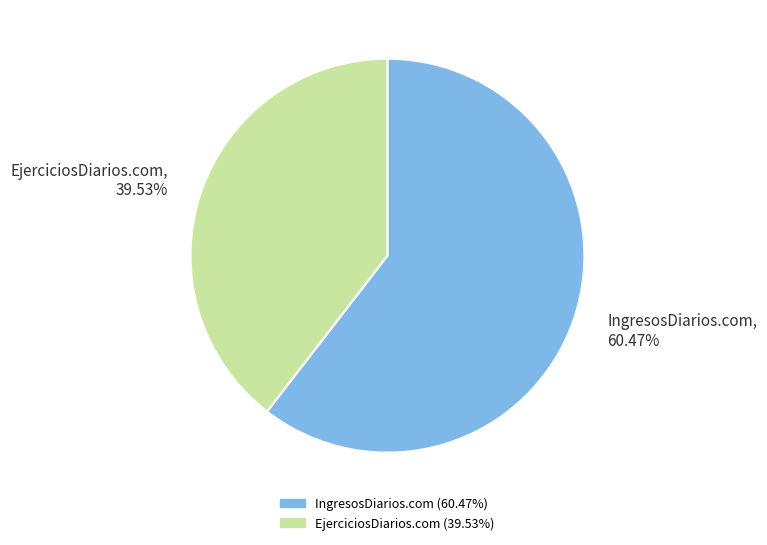

To the nearest percent, what portion does EjerciciosDiarios.com represent?

40%